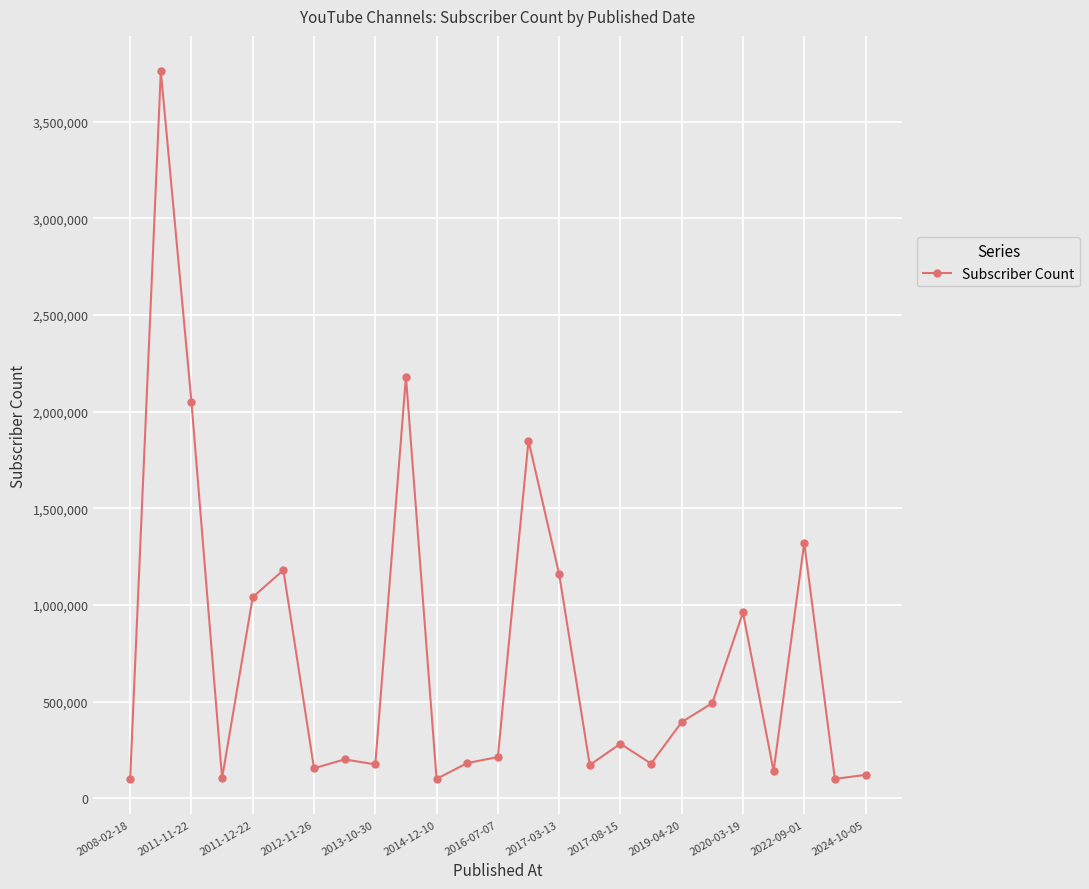

How many data points are less than 213000?

12